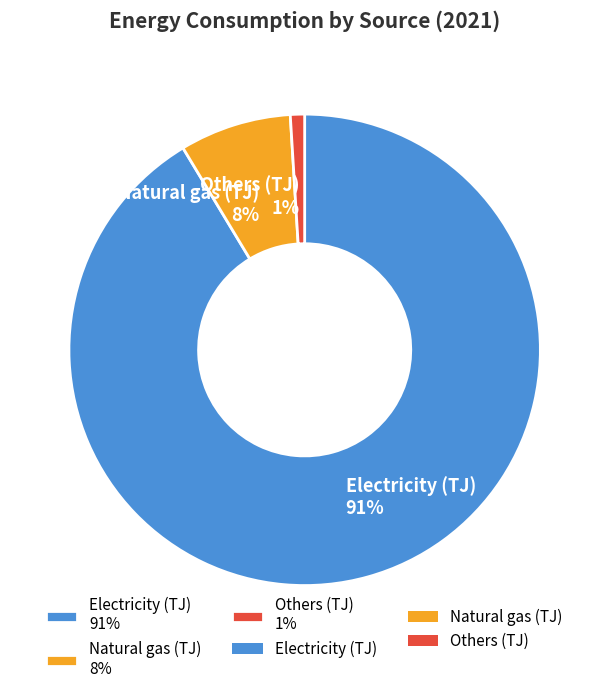

Which has a higher value, Electricity (TJ) 91% or Others (TJ) 1%?

Electricity (TJ) 91%